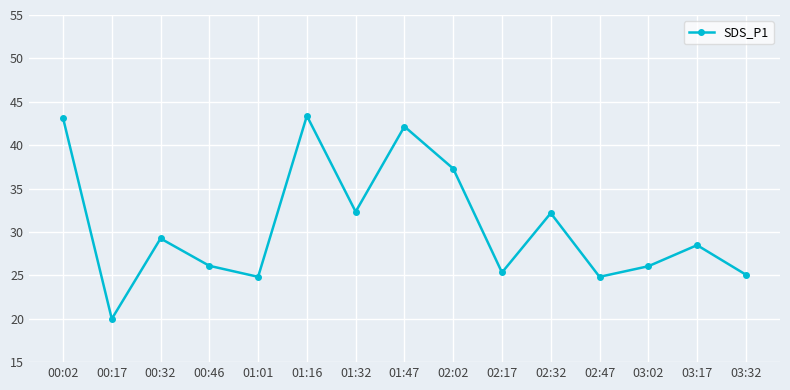

Does the chart display data point markers on the line(s)?

Yes